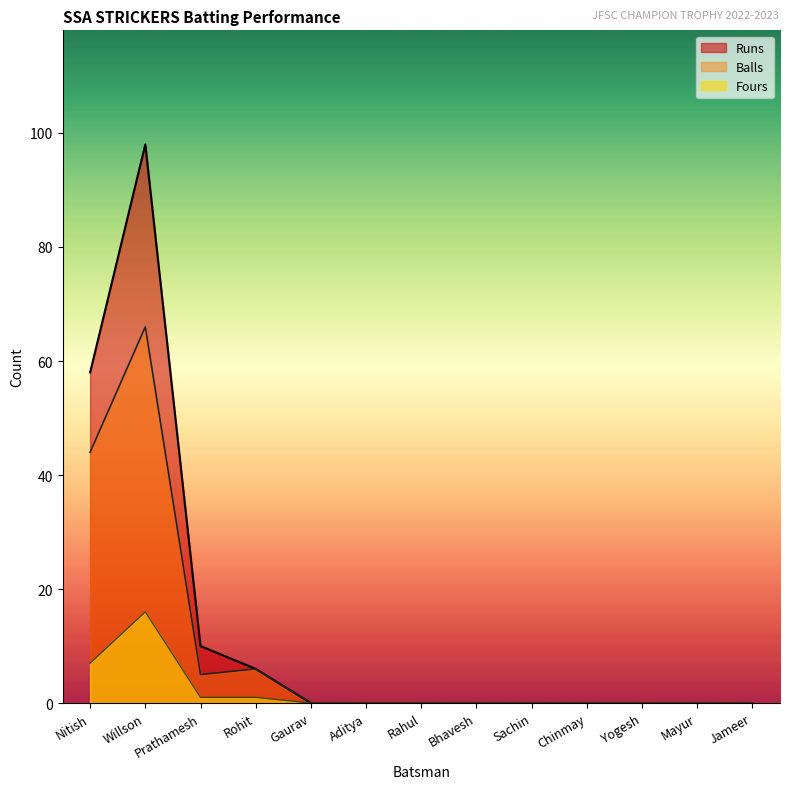

At which category does Balls reach its first local valley?

Prathamesh